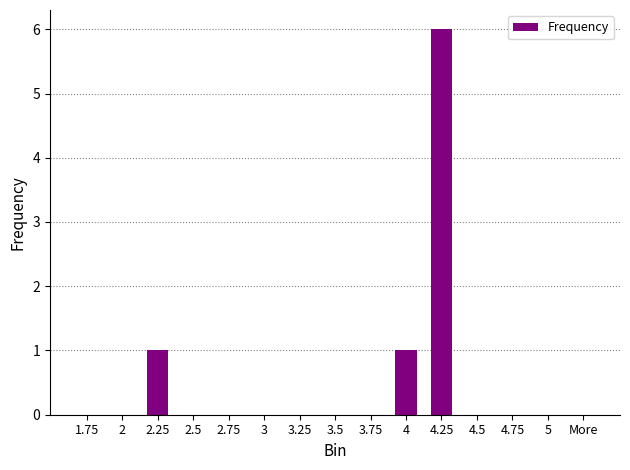

What is the change in value from 2.75 to 4.25?

+6